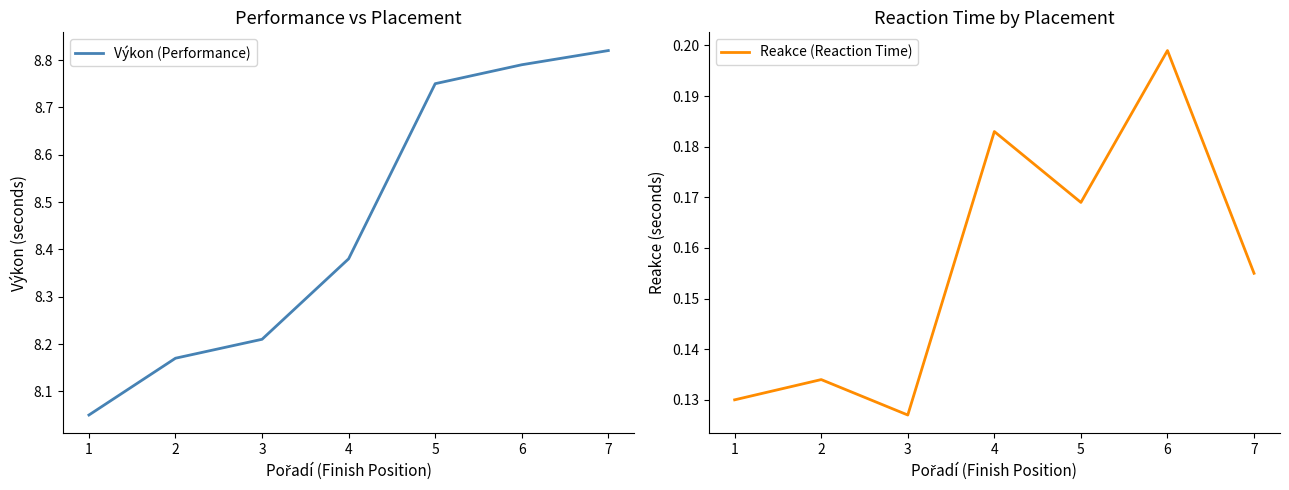

Is this an area chart (filled region under the line)?

No